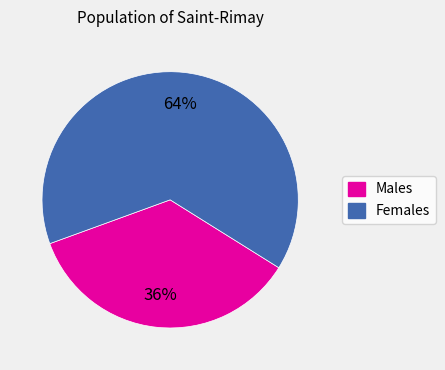

Is there a majority slice in this chart?

Yes